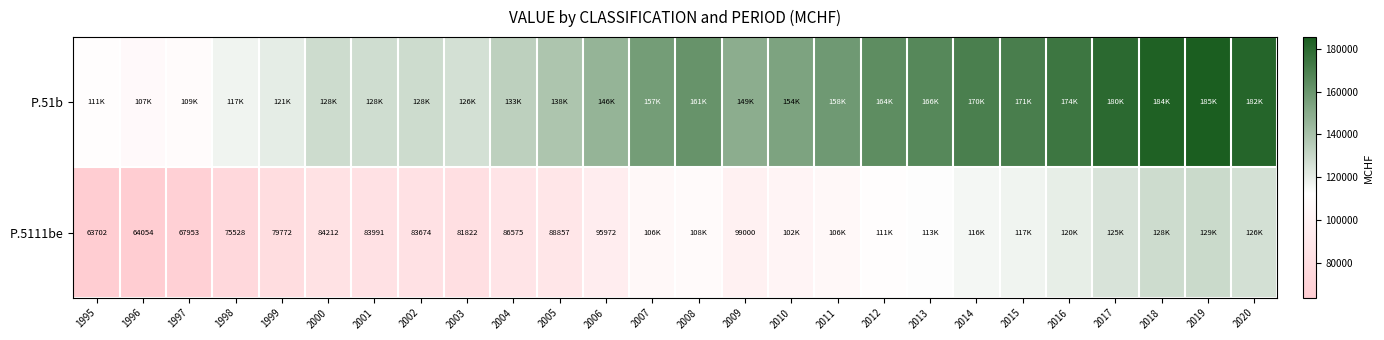

What is the smallest value displayed?

63702.5